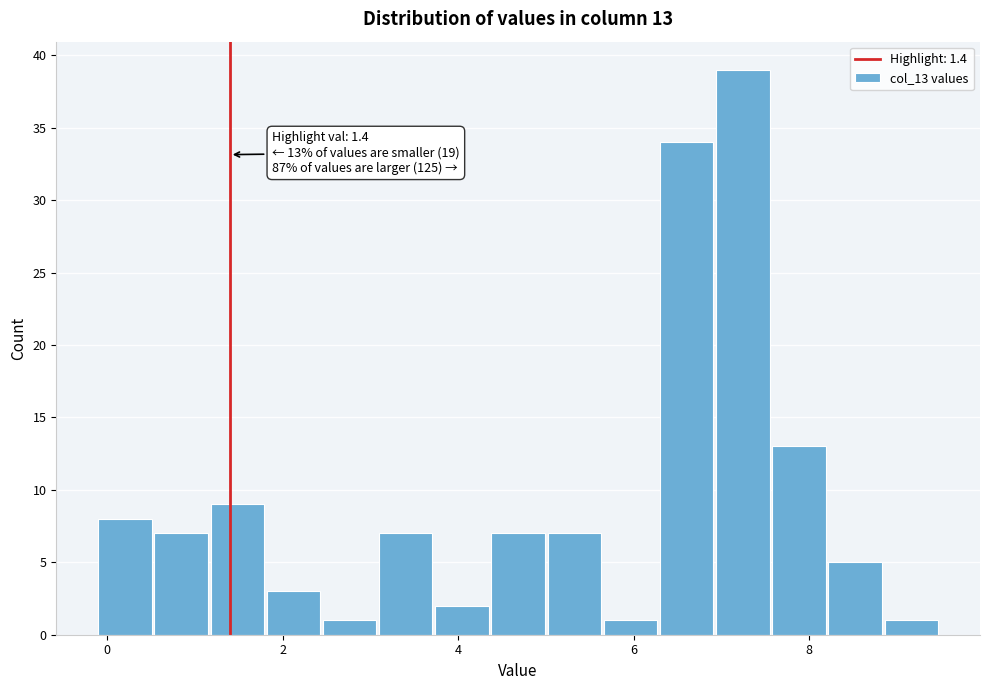

Read against the x-axis, roughly where is the centre of the tallest bar?

7.2